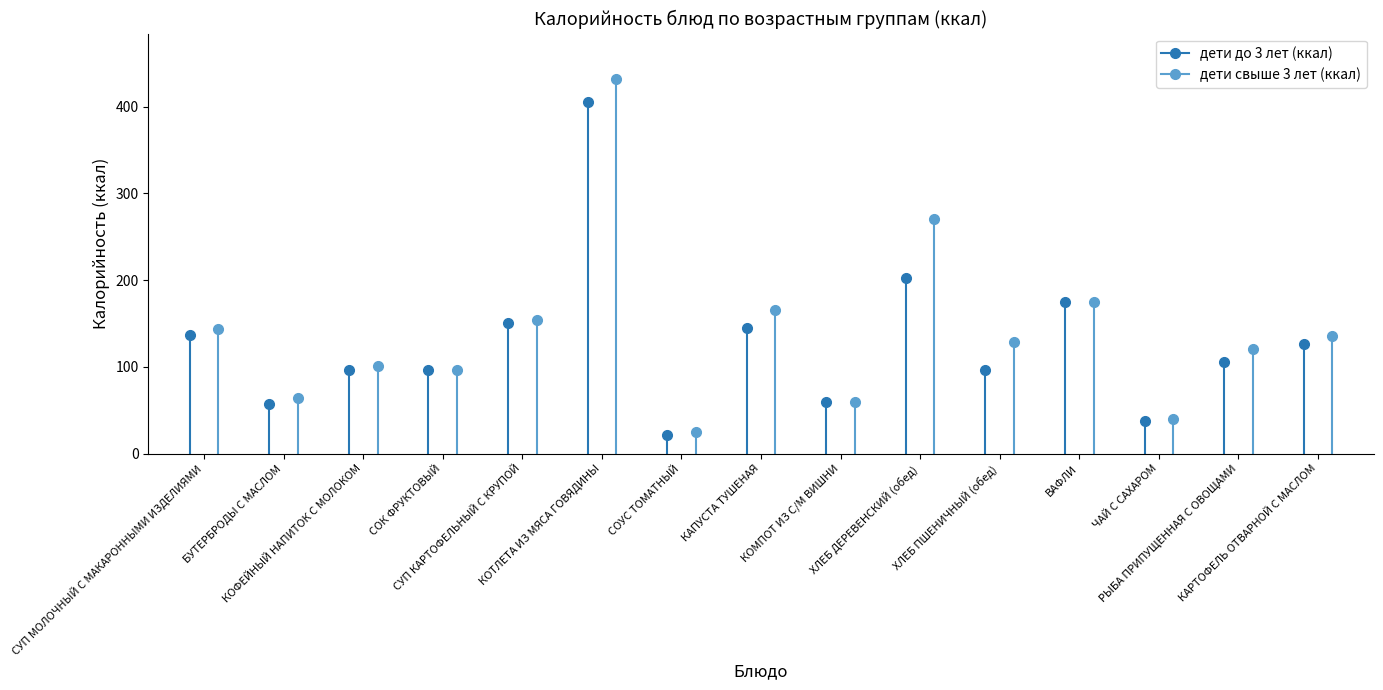

Where is дети свыше 3 лет (ккал) nearest to the value 228?

ХЛЕБ ДЕРЕВЕНСКИЙ (обед)